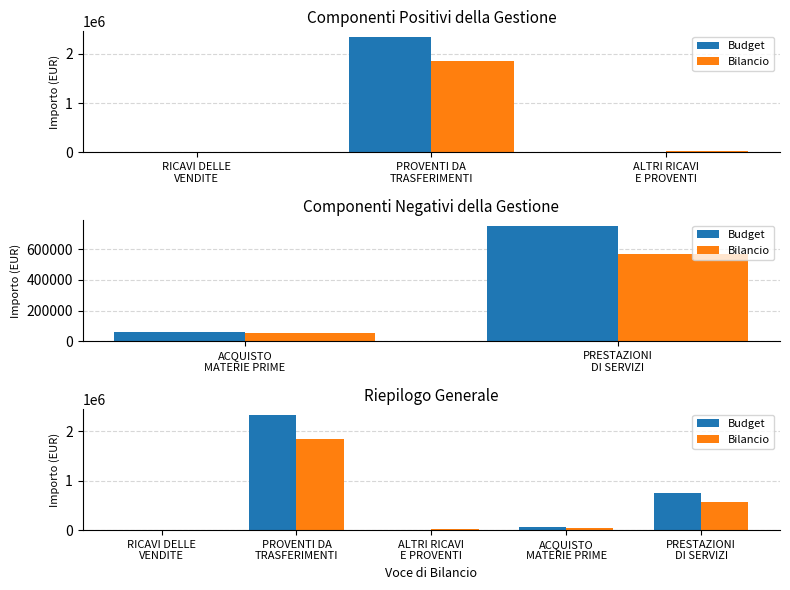

Where does the Bilancio series first go above 51008?

PROVENTI DA
TRASFERIMENTI